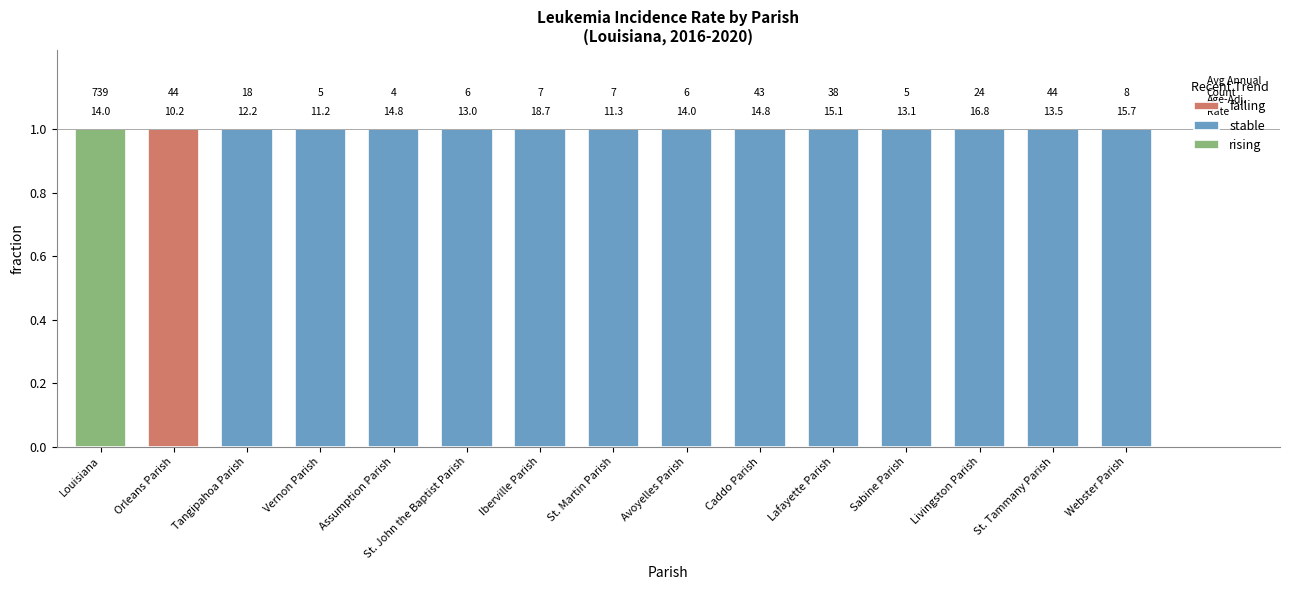

What is the label of the 14th bar from the left?

St. Tammany Parish